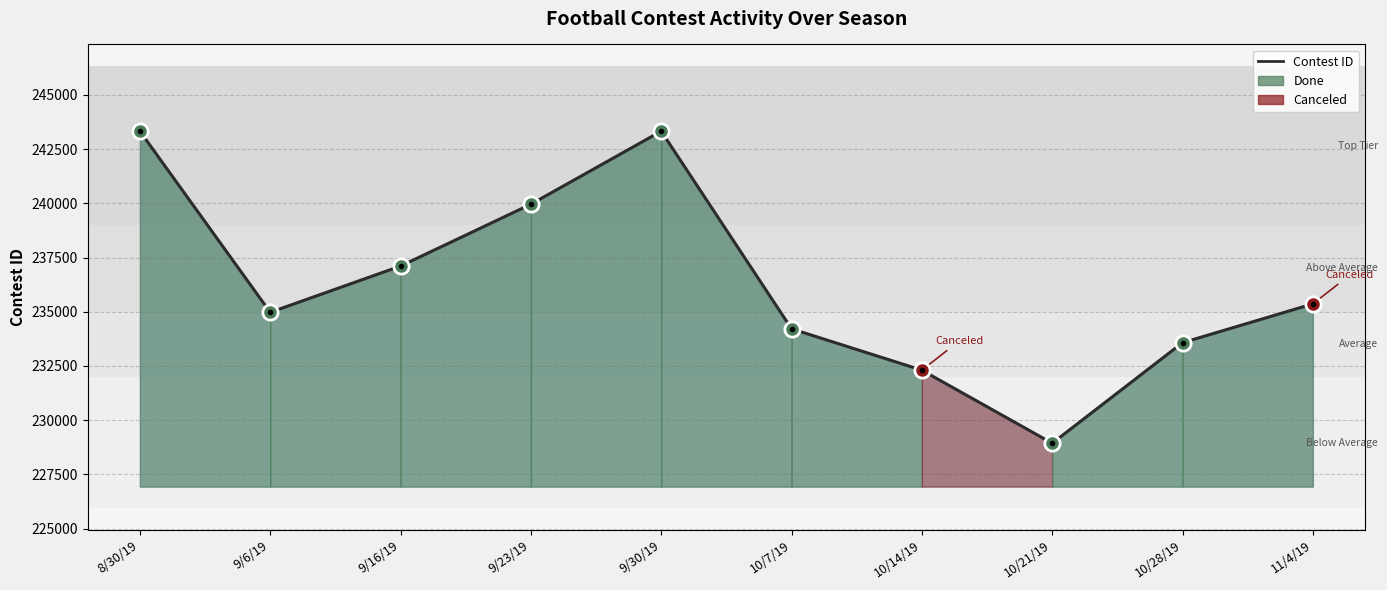

What position from the right is 8/30/19?

10